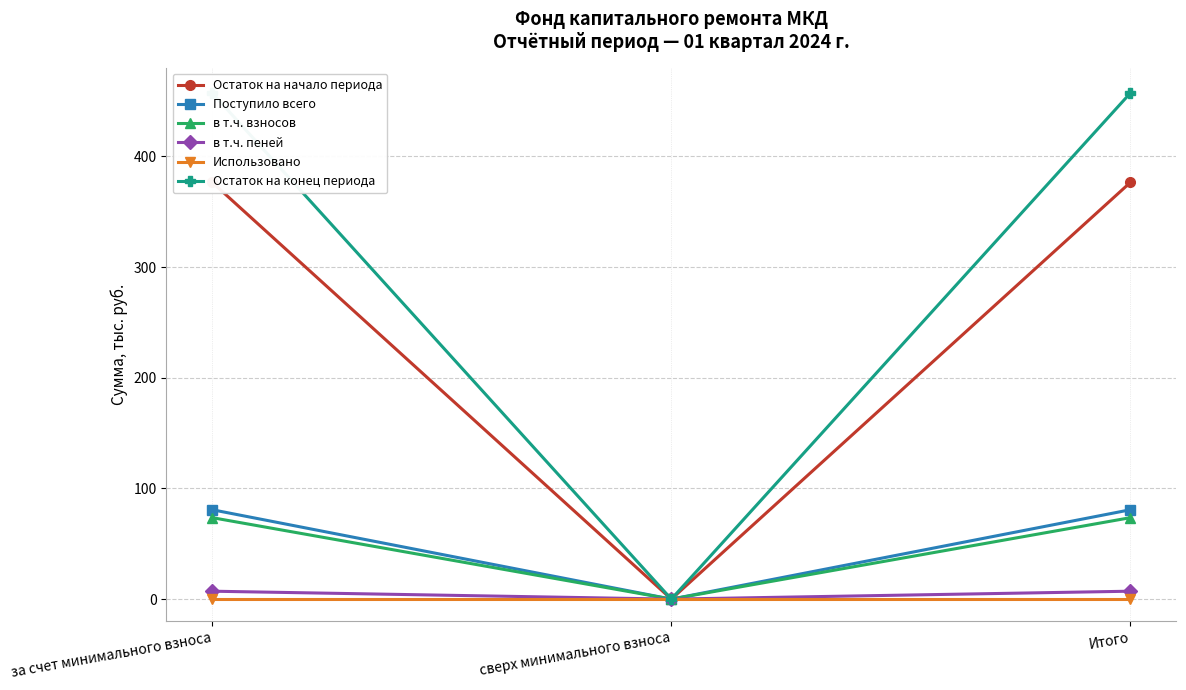

What is the maximum value shown in the chart?

457.3